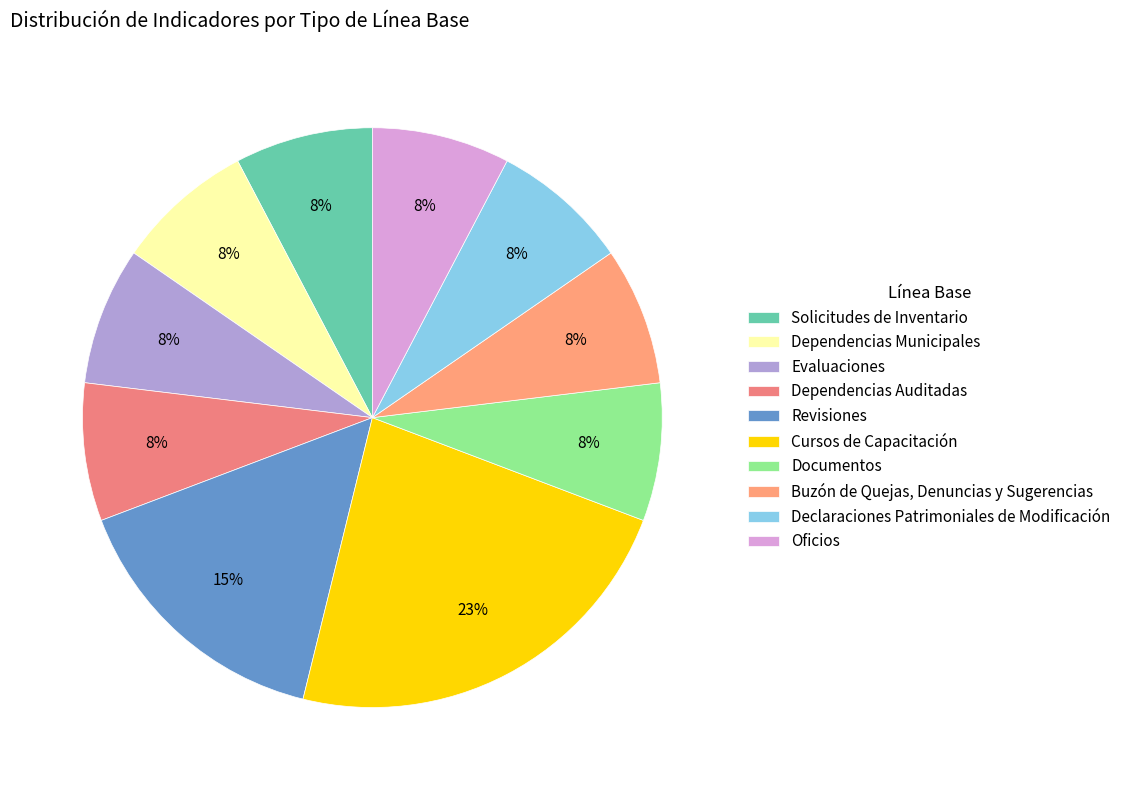

To the nearest percent, what percentage of the pie is Dependencias Municipales?

8%